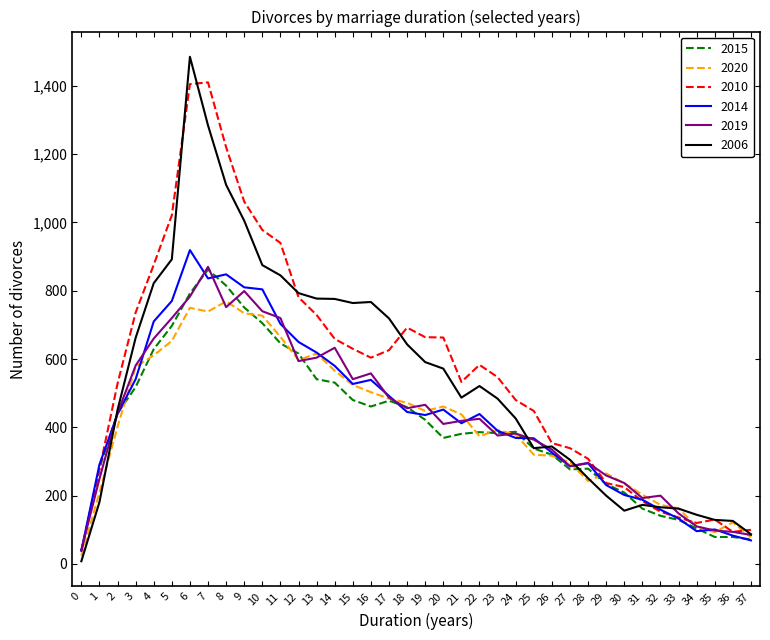

The value of 2019 at 30 is 237. True or false?

True